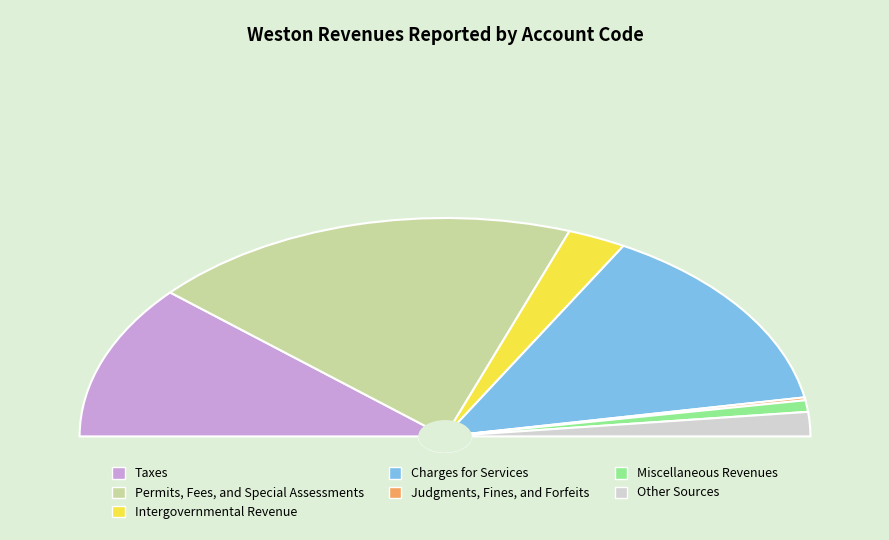

Is there any slice that represents more than half of the pie?

No